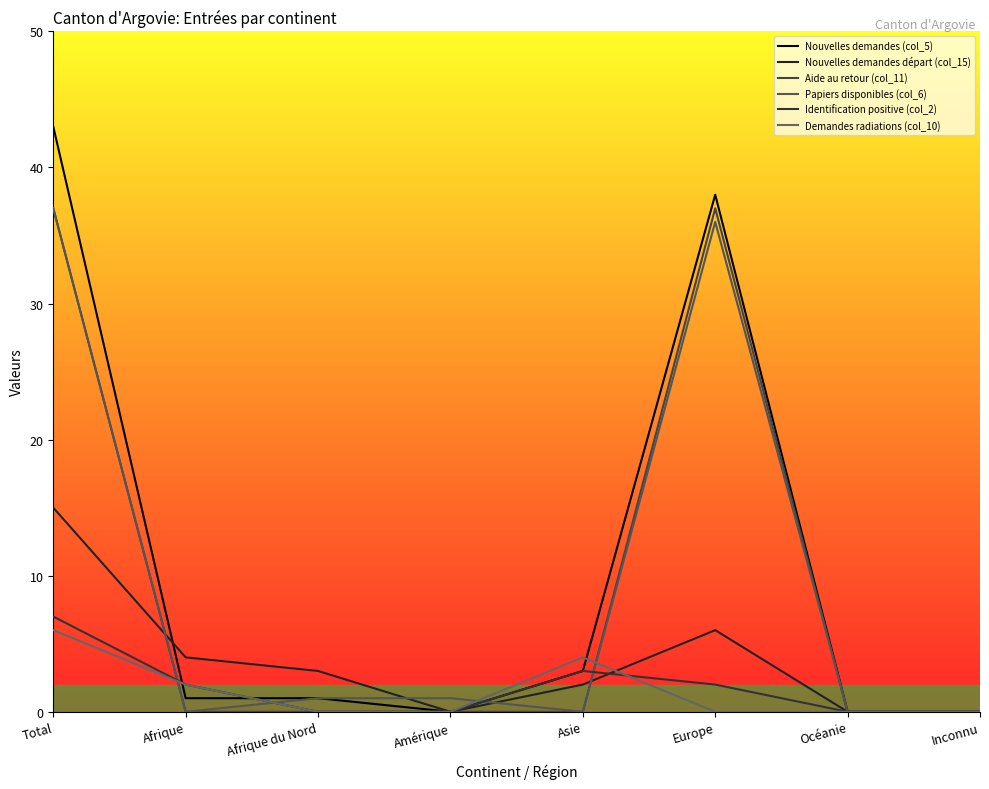

How many lines are shown in the chart?

6